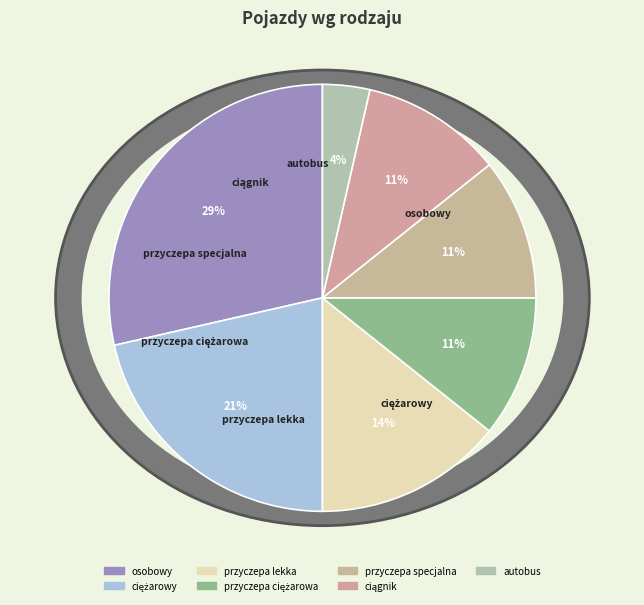

Does przyczepa lekka account for over 50% of the chart?

No